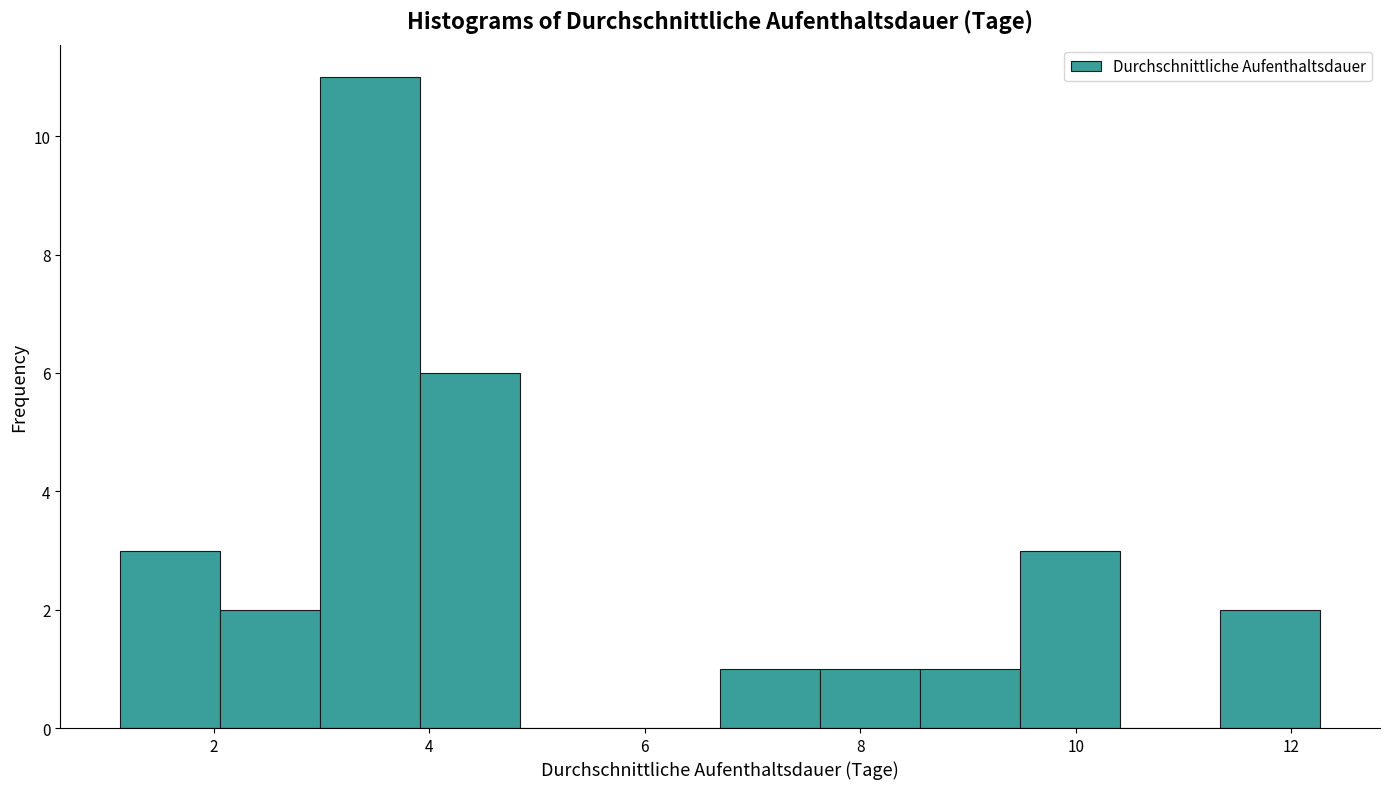

How tall is the bar that spans 1.2 to 2.0 on the x-axis? Neither the bar edges nor the heights are printed on the chart, so give them approximately, as read against the axes.

3